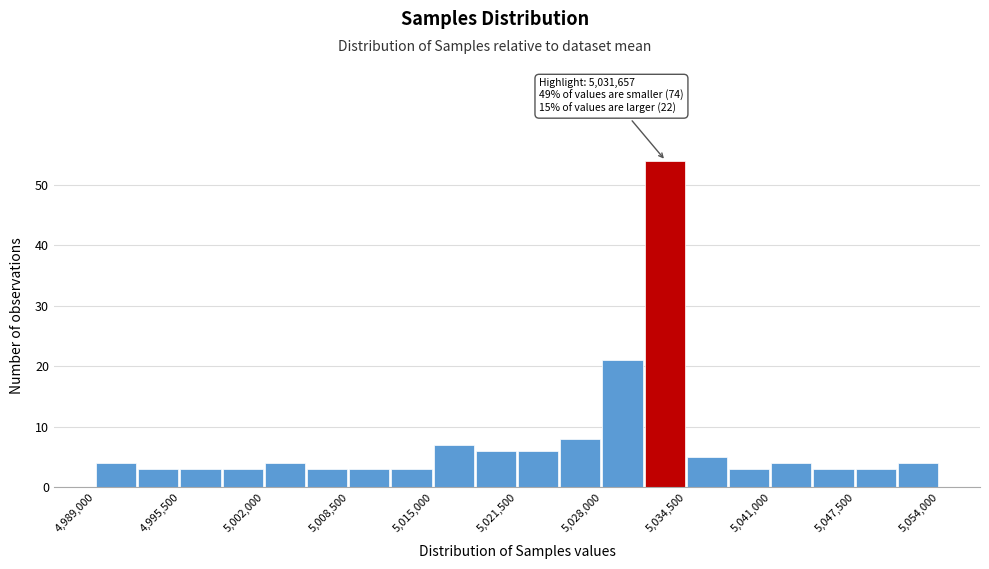

Around what value on the x-axis is the tallest bar? Give the approximate position of its centre, as read against the axis.

5033000